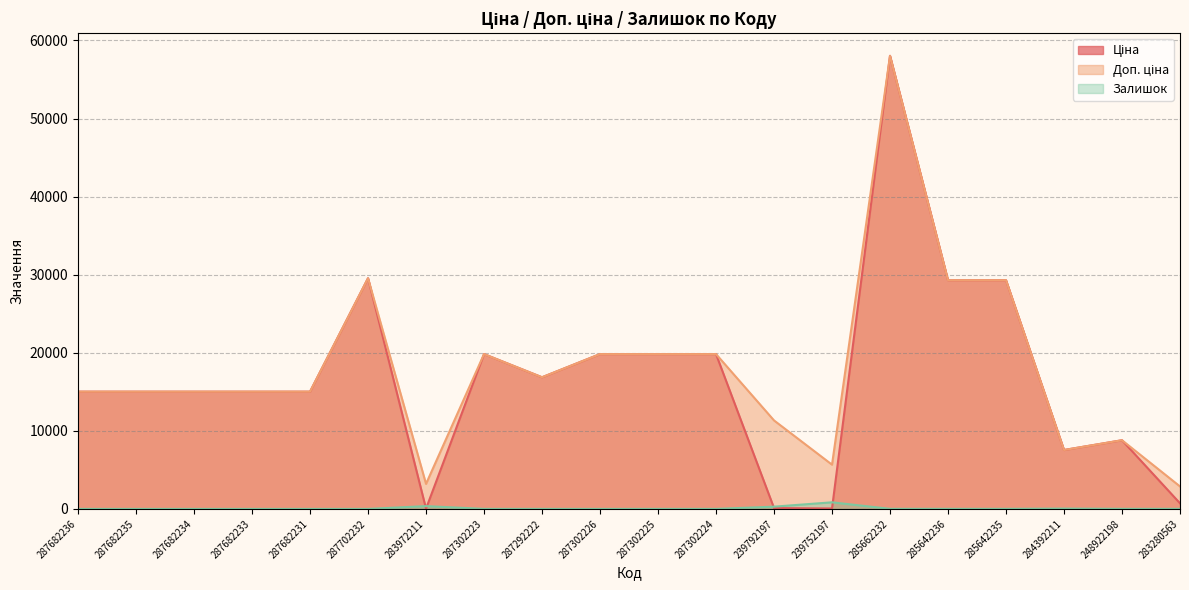

List the series in order of their peak value, highest first.

Ціна, Доп. ціна, Залишок